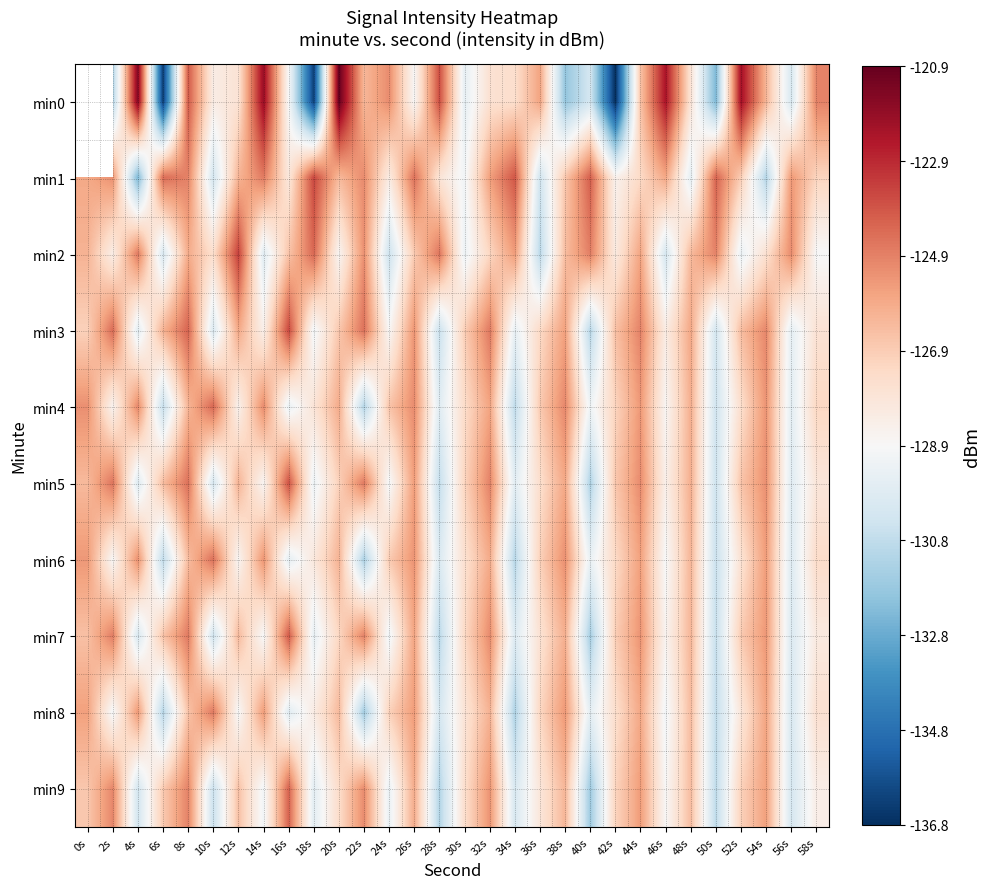

How many data points in min1 are above -126?

14